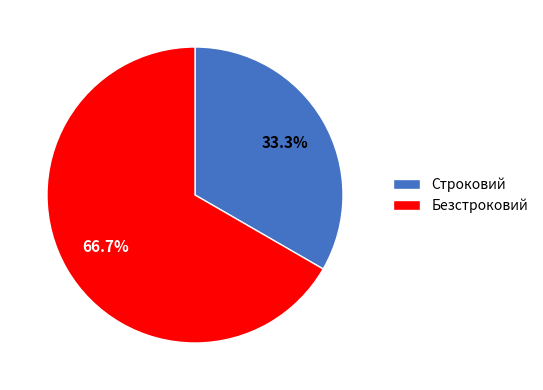

Which has a higher value, Строковий or Безстроковий?

Безстроковий